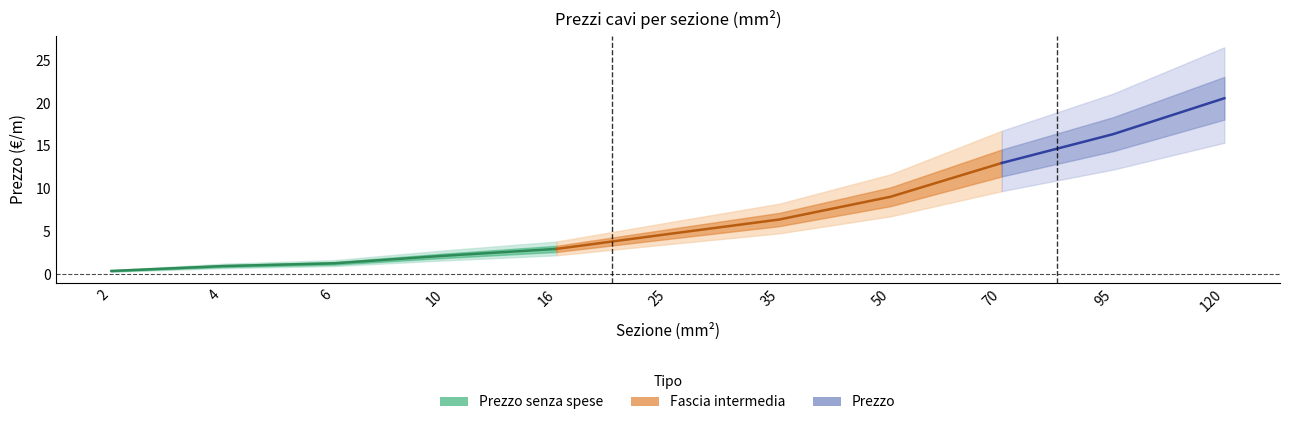

List the labels in order of Prezzo senza spese value, largest first.

120, 95, 70, 50, 35, 25, 16, 10, 6, 4, 2